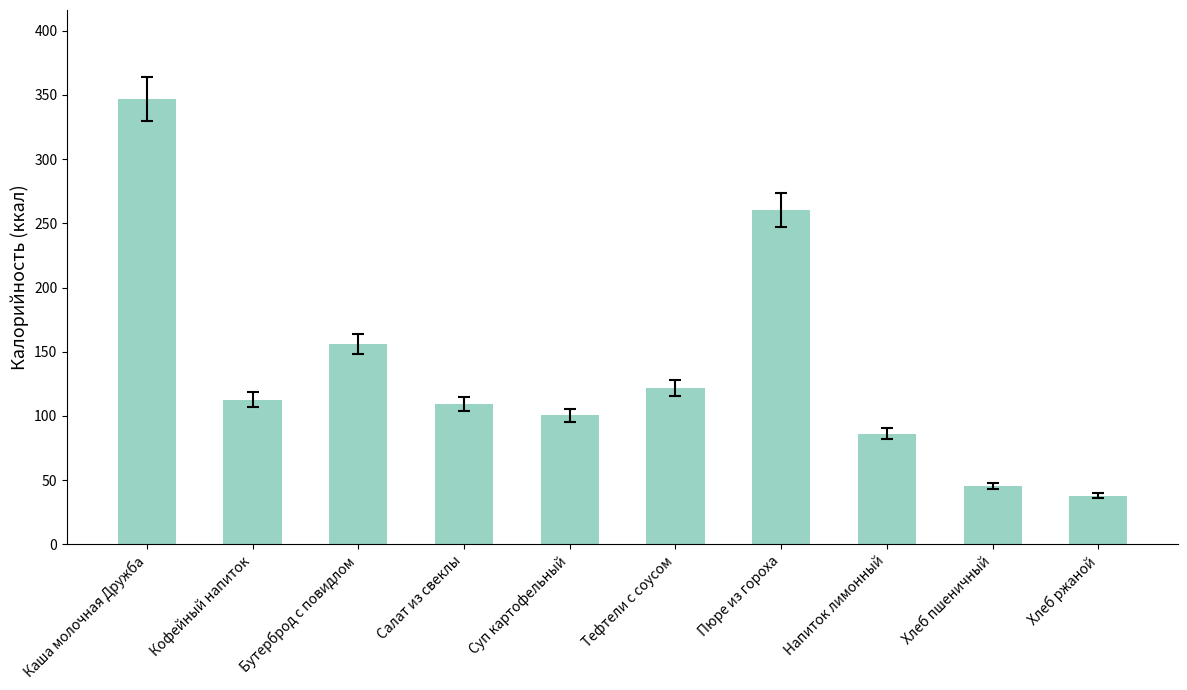

Reading right to left, transcribe all the data shown in this chart.

38.0	45.2	86.3	260.3	121.9	100.4	109.3	156.2	112.7	346.8